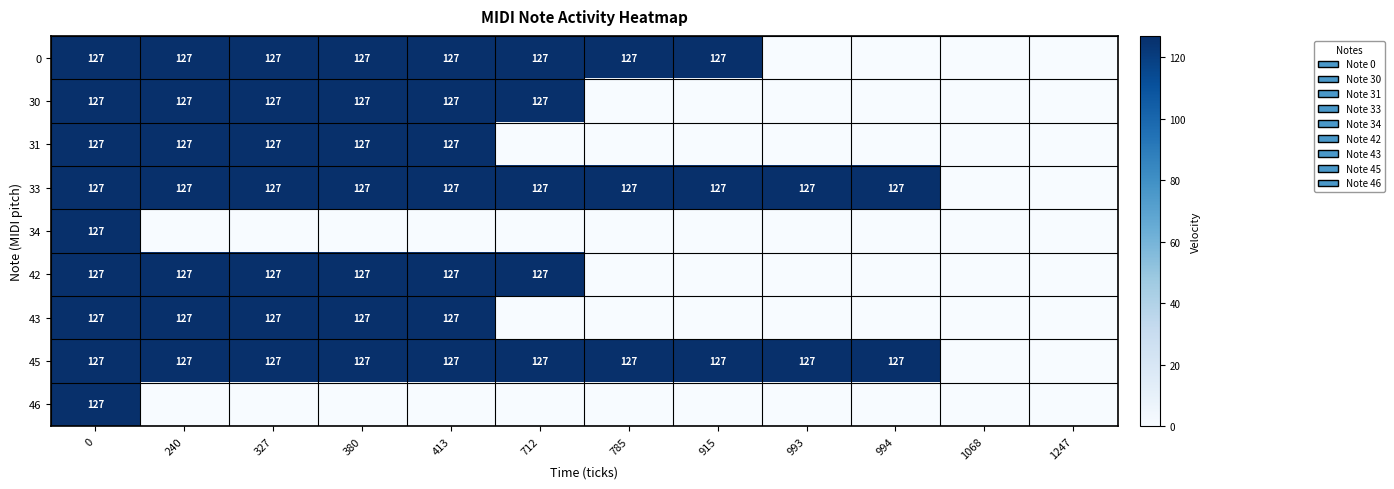

The value of 30 at 712 is 55. True or false?

False